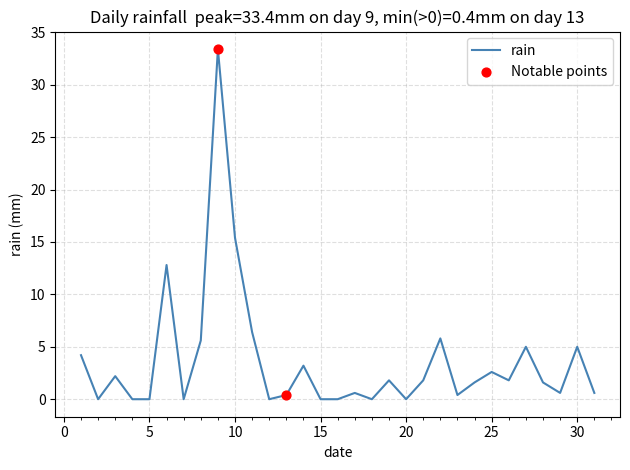

What is the greatest value displayed?

33.4